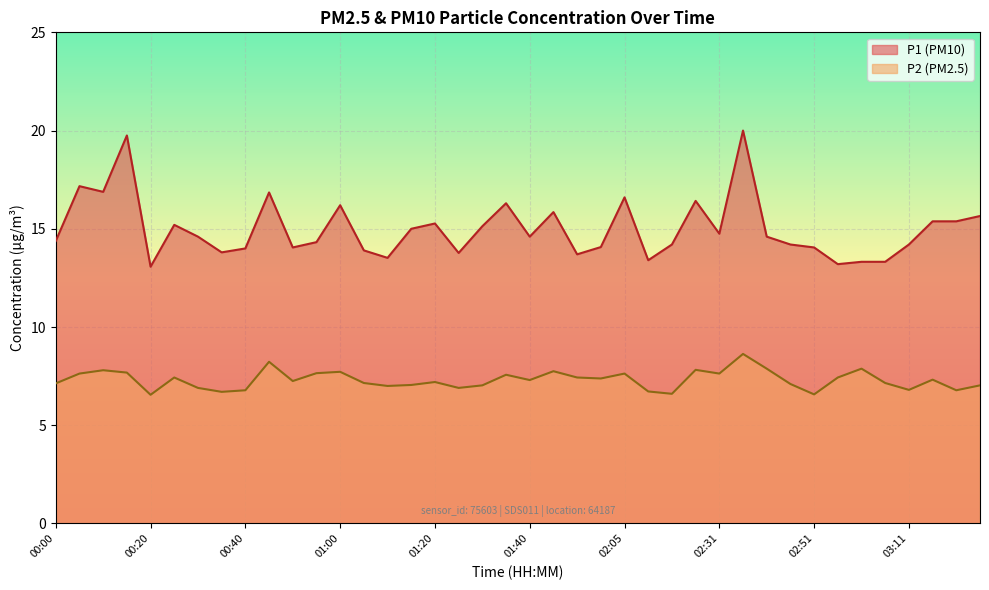

True or false: P1 and P2 intersect in this chart.

False